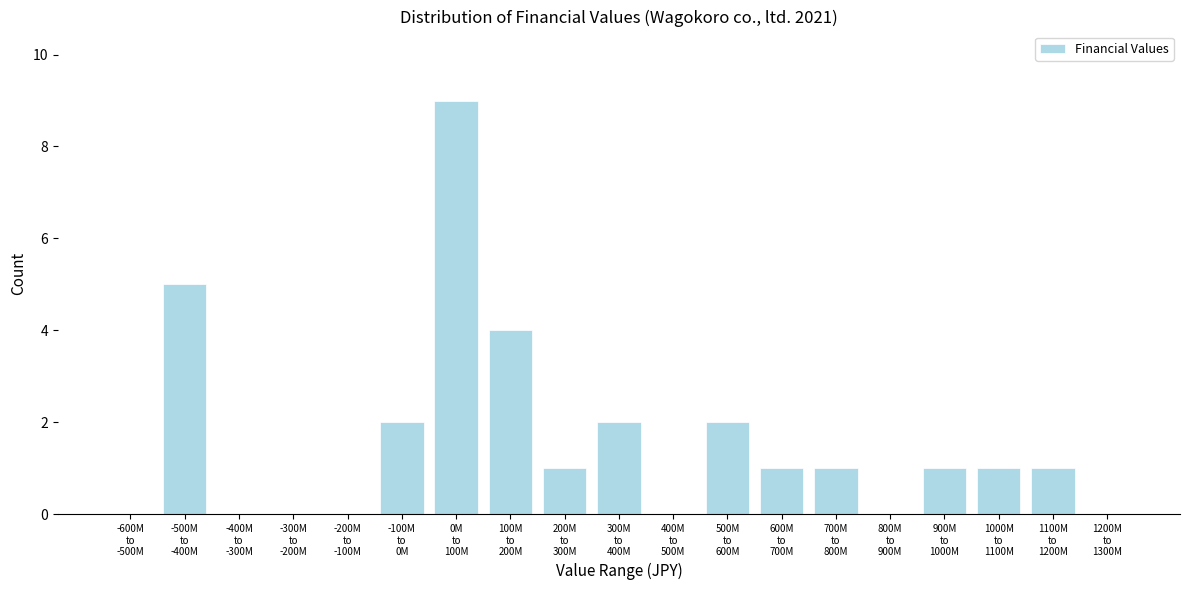

What is the greatest value displayed?

9